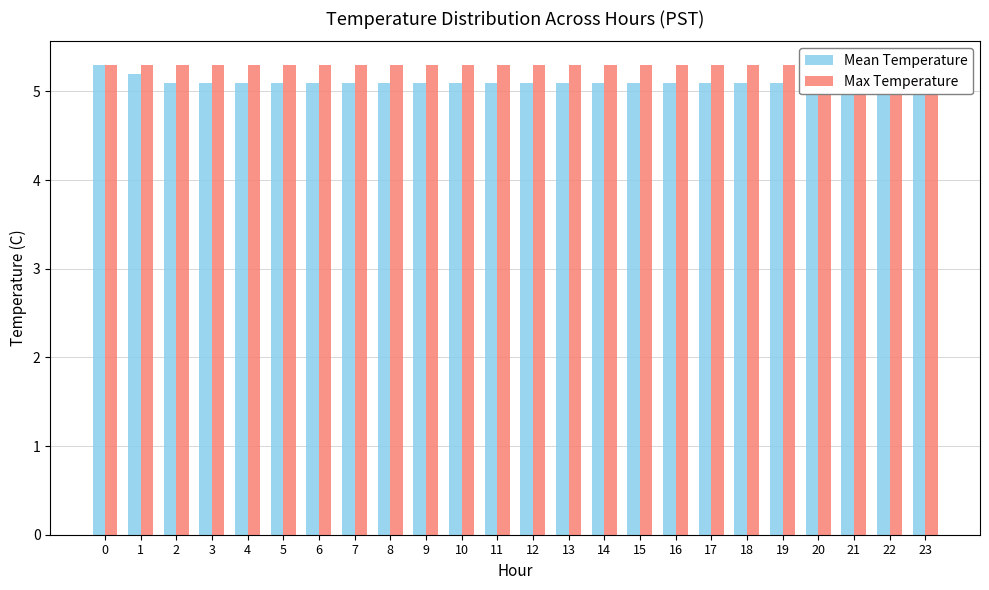

How many series are shown in this chart?

2